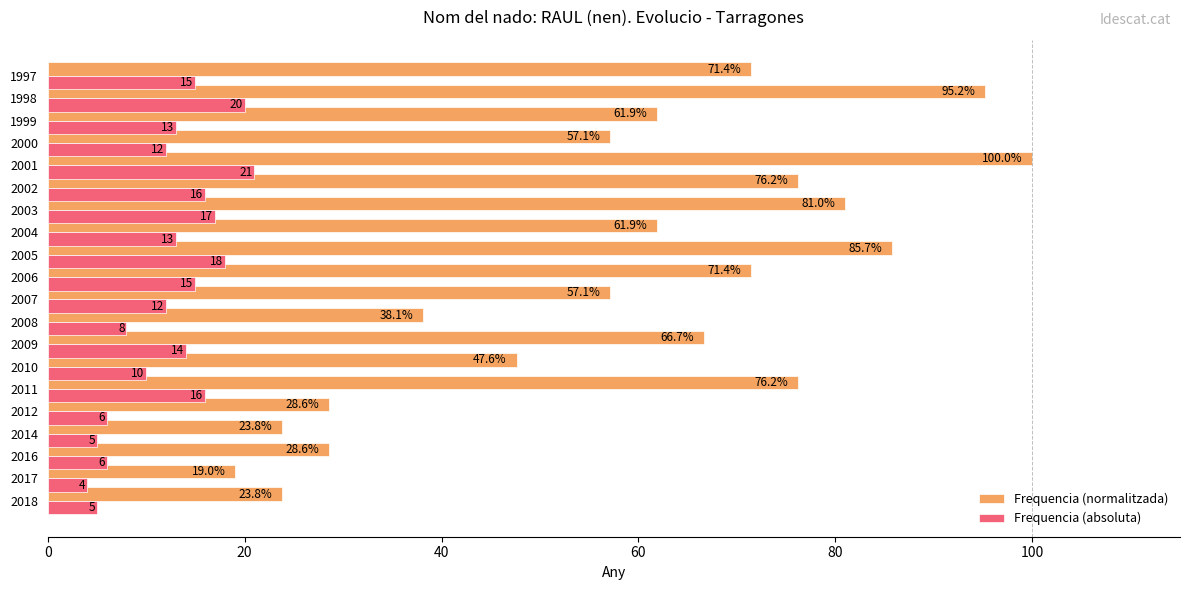

Which series changed the most between 2004 and 1998?

Frequencia (normalitzada)